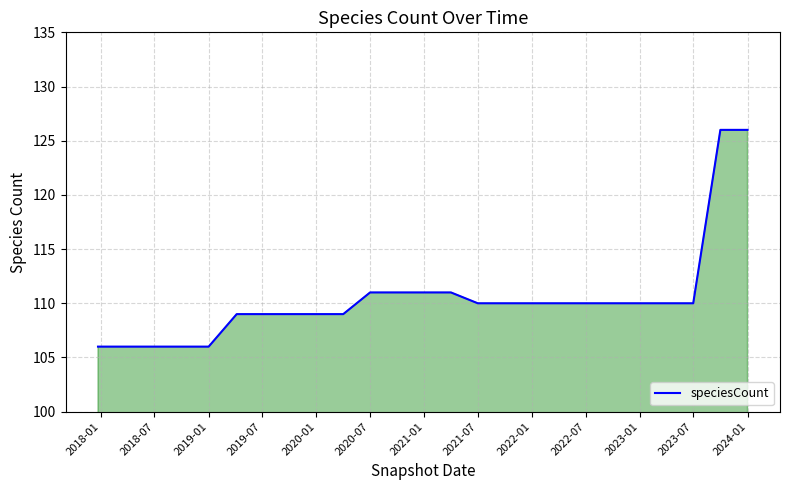

What is the difference between the maximum and minimum values?

20